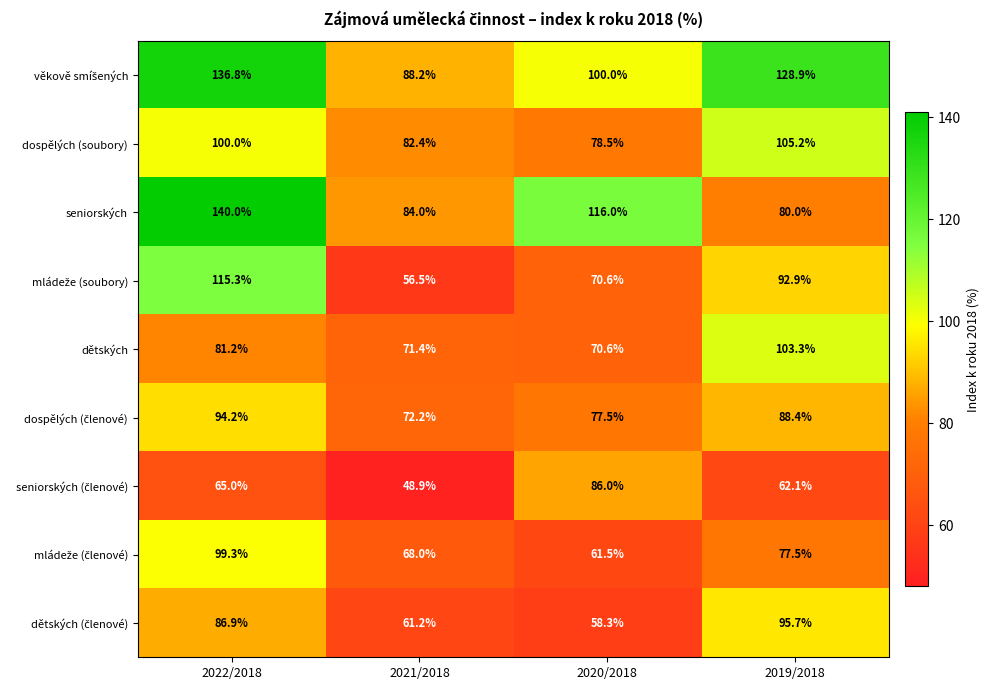

Which series has the widest spread of values?

seniorských